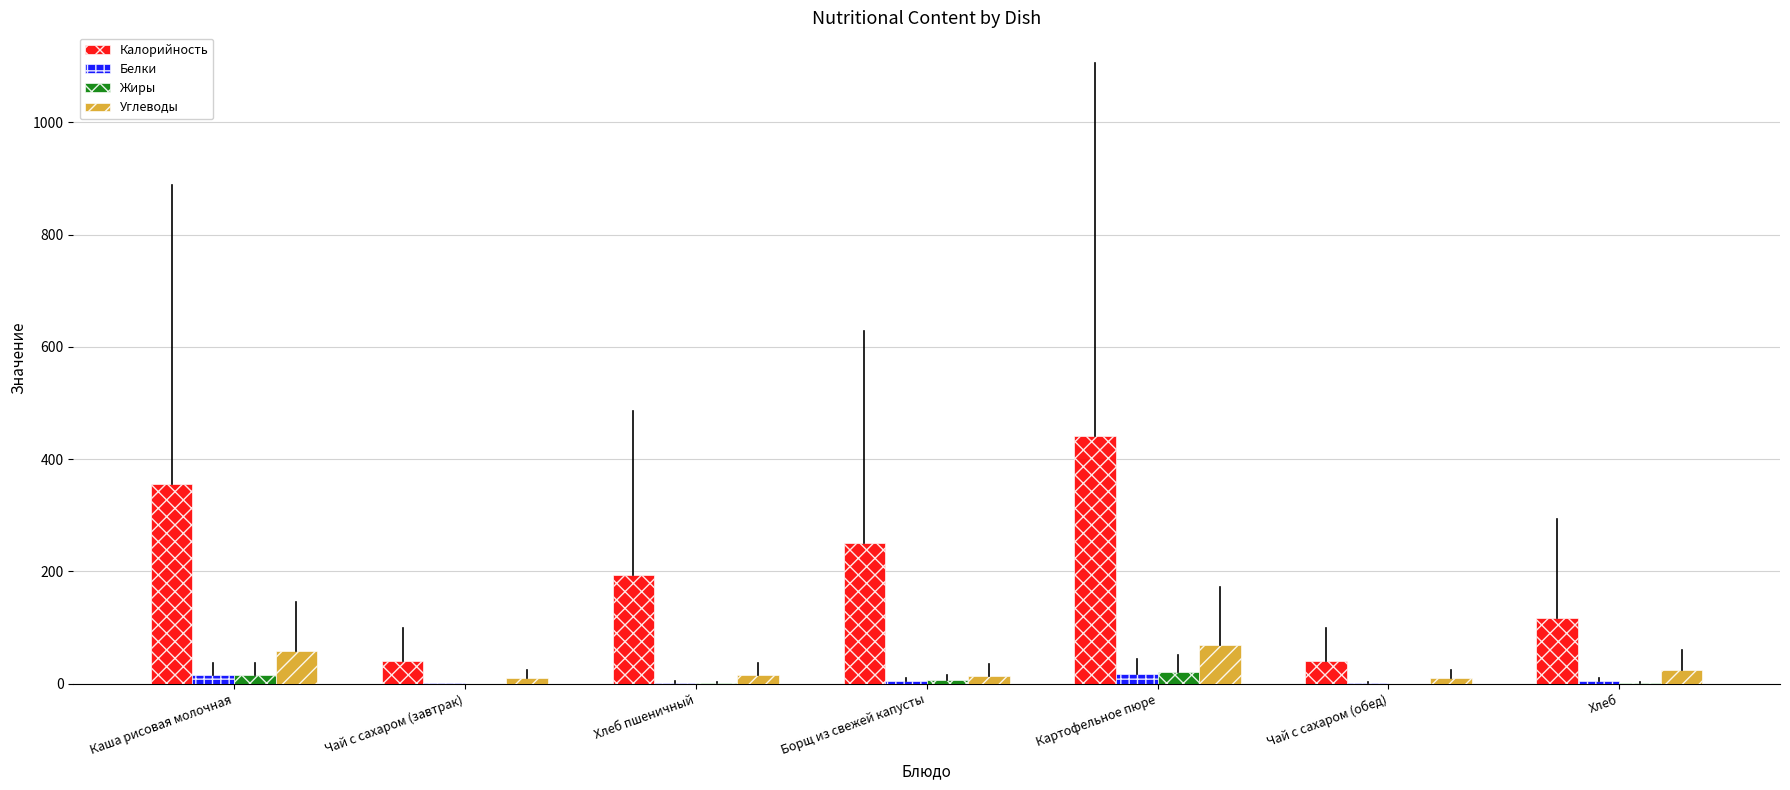

Count the Калорийность values in the range 40 to 355.

6